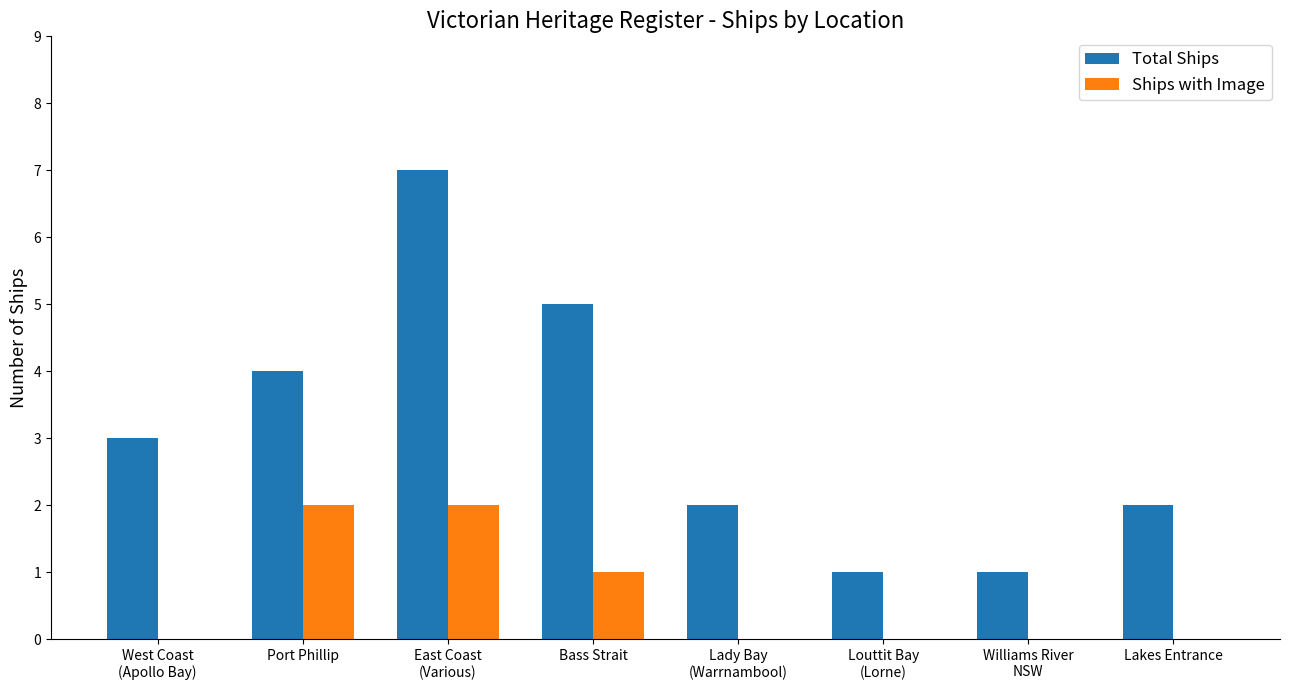

What is the sum of all Total Ships values?

25